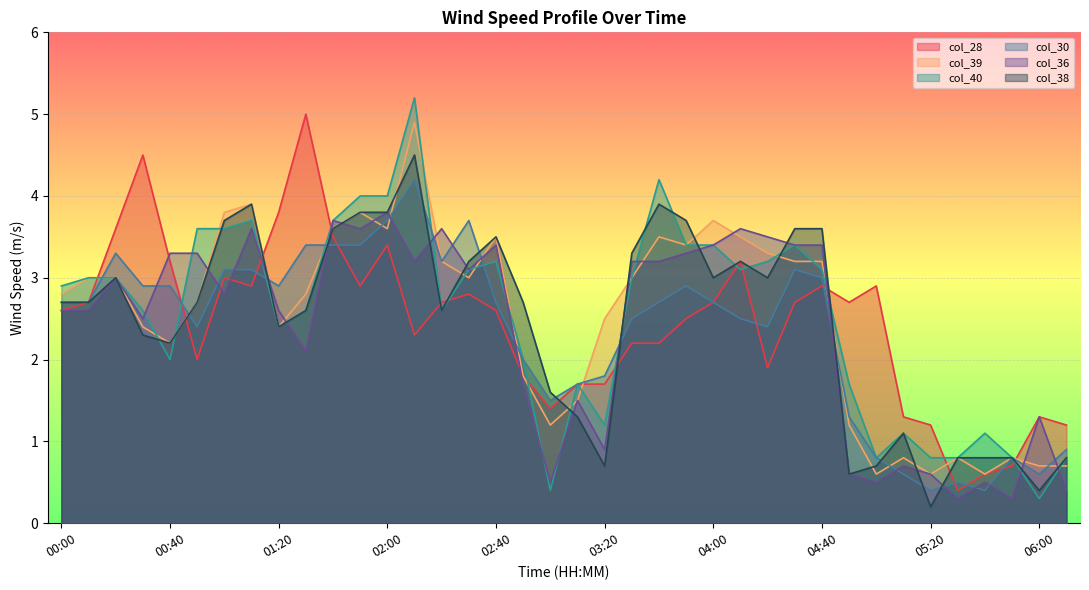

What is the difference between the maximum and minimum values in the col_39 series?

4.3